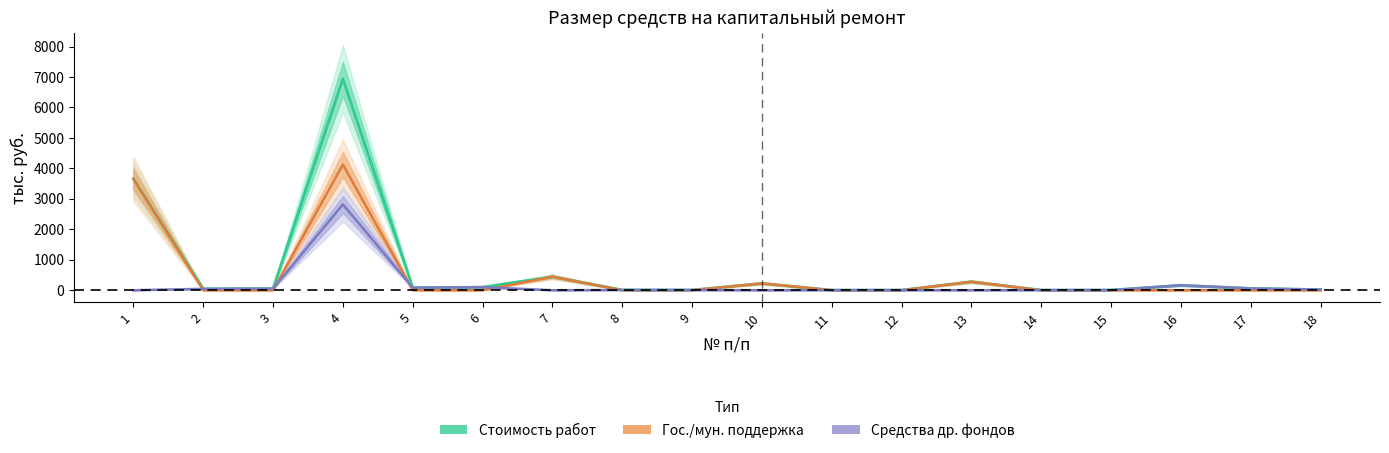

True or false: Средства др. фондов and Стоимость работ cross at least once.

False